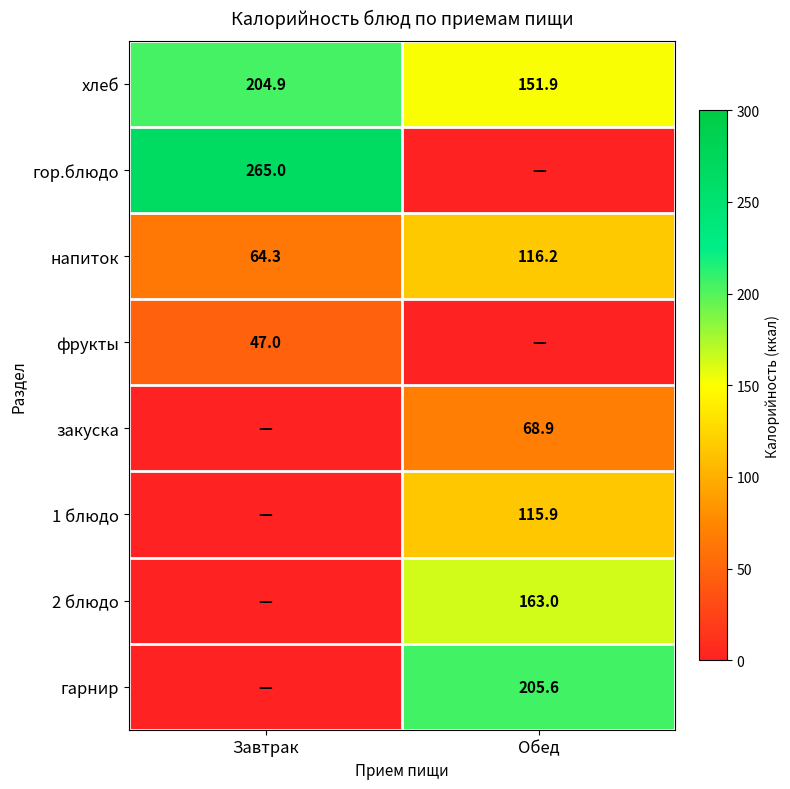

The value of напиток at Завтрак is 64.3. True or false?

True